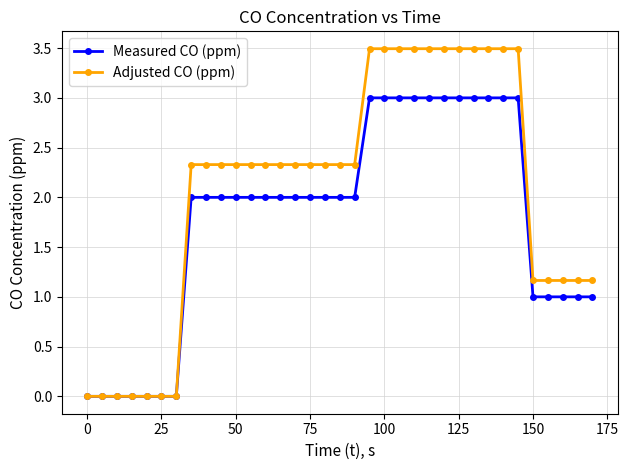

What is the maximum value shown in the chart?

3.5